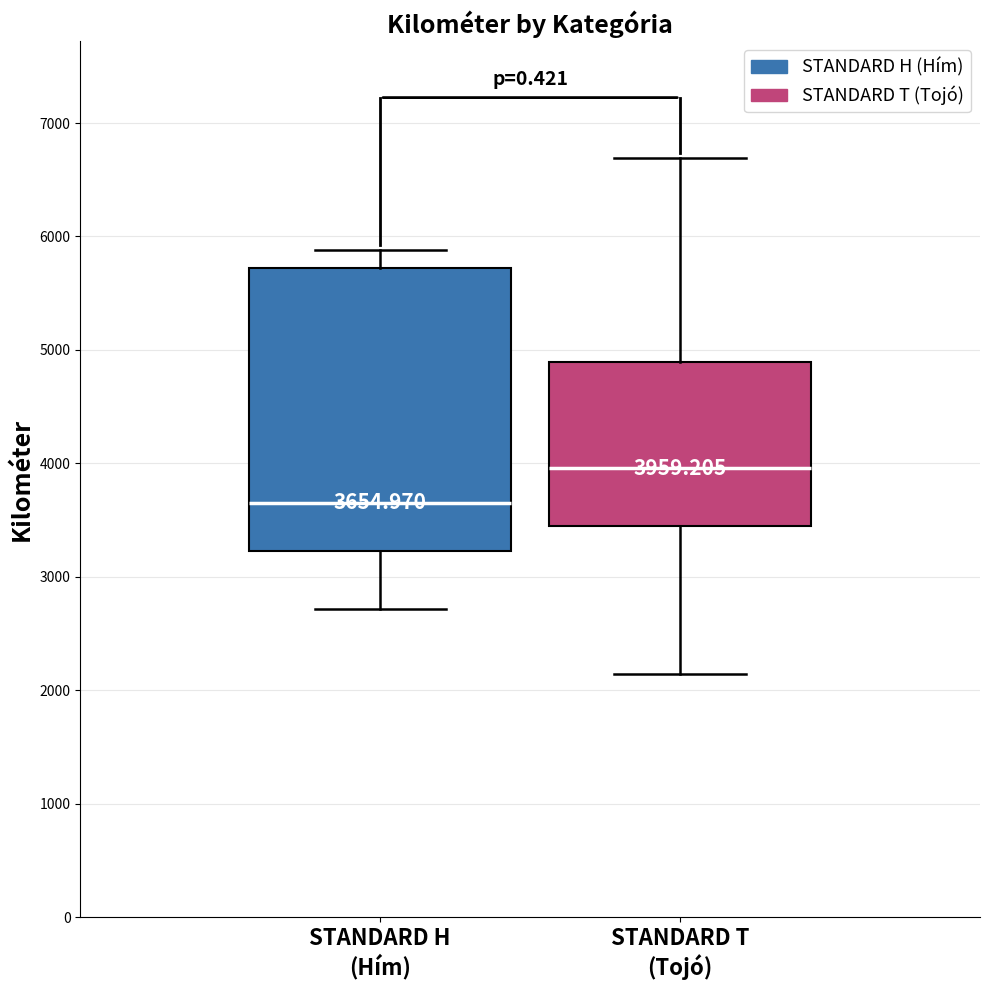

Which box is the tallest, from its lower edge to its upper edge?

STANDARD H (Hím)